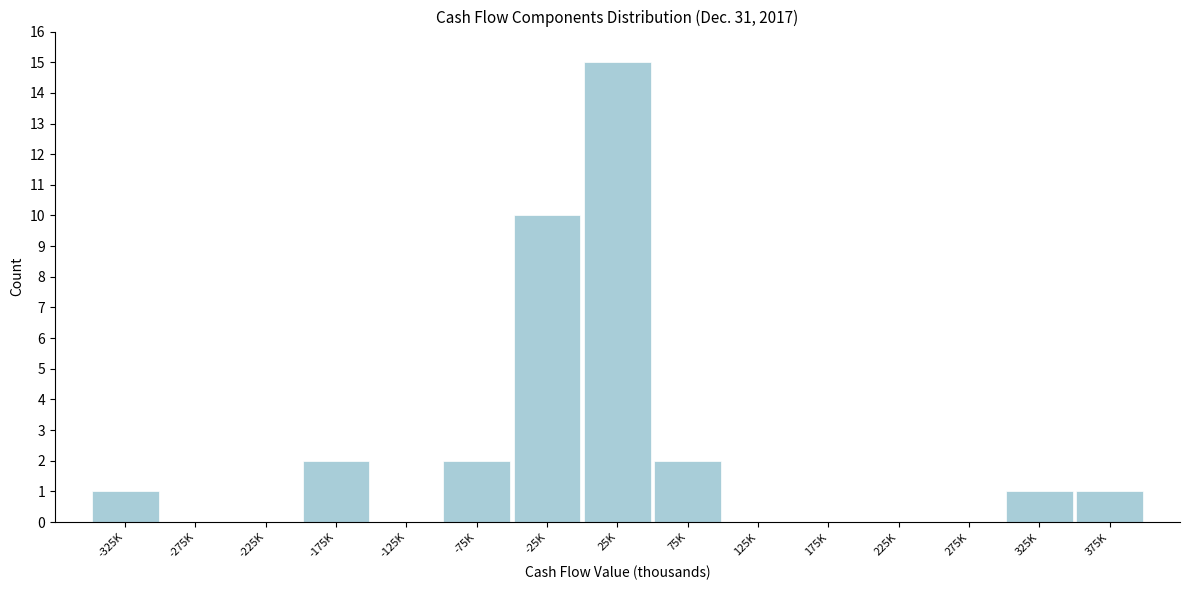

Reading left to right, what are all the values shown in this chart?

-325K=1	-275K=0	-225K=0	-175K=2	-125K=0	-75K=2	-25K=10	25K=15	75K=2	125K=0	175K=0	225K=0	275K=0	325K=1	375K=1